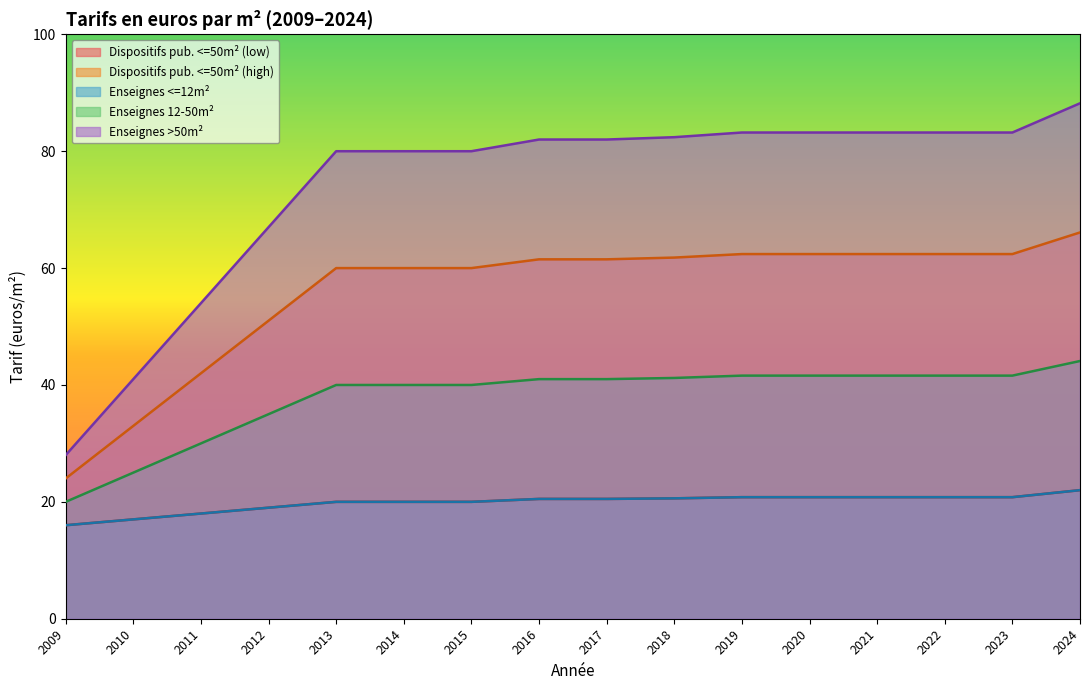

Which series has the largest range (max minus min)?

Enseignes >50m²